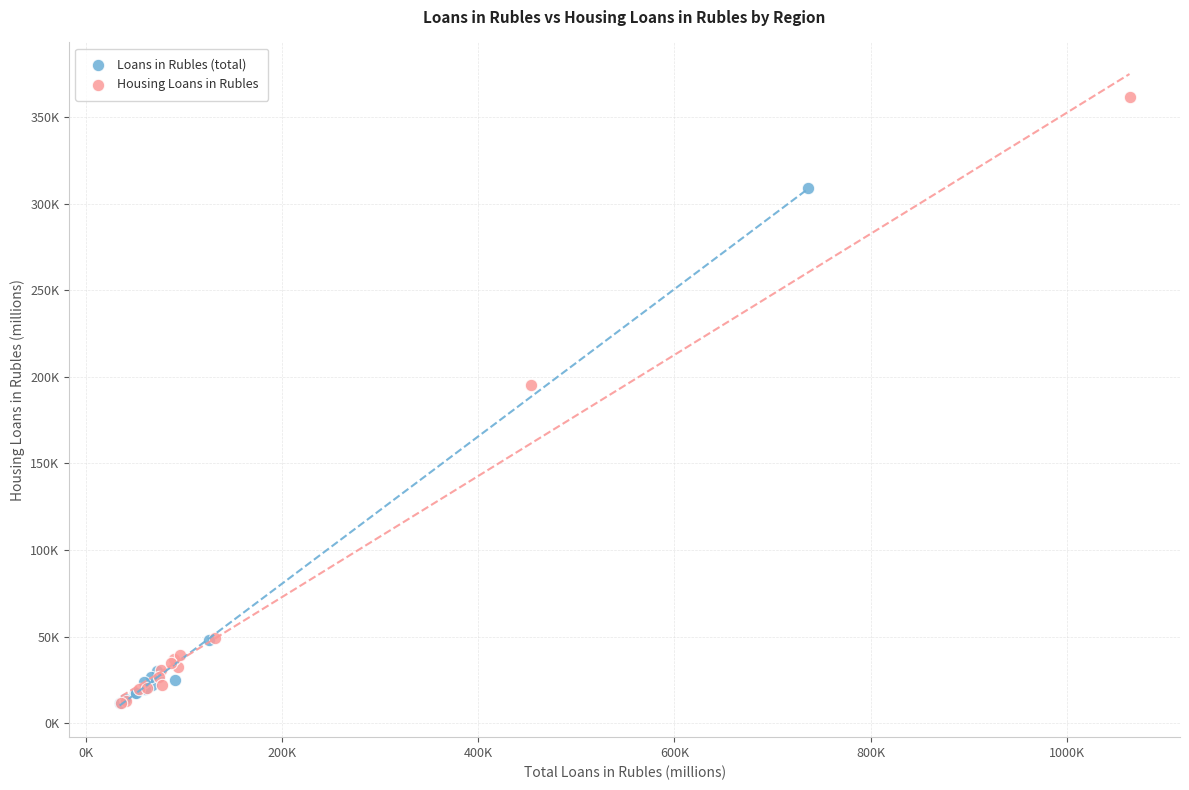

Which series contains the highest Y value?

Housing Loans in Rubles